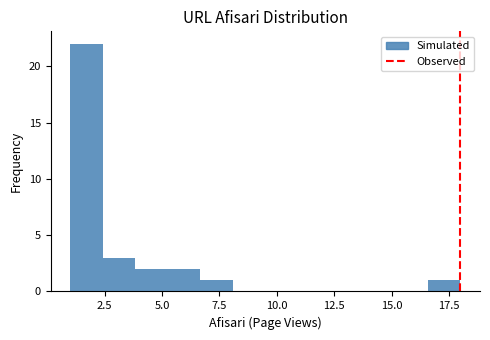

Read against the x-axis, roughly where is the centre of the tallest bar?

1.5